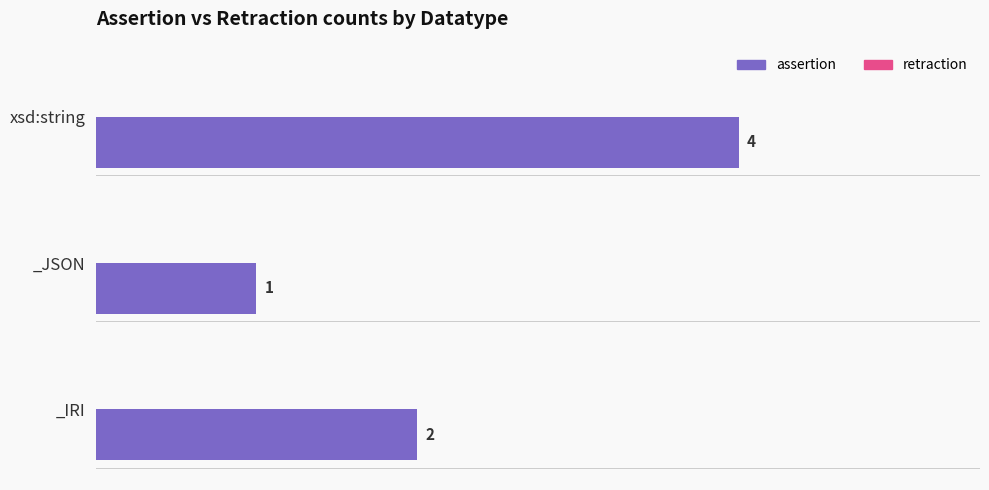

Approximately how many times larger is the value at xsd:string compared to _JSON?

4.0